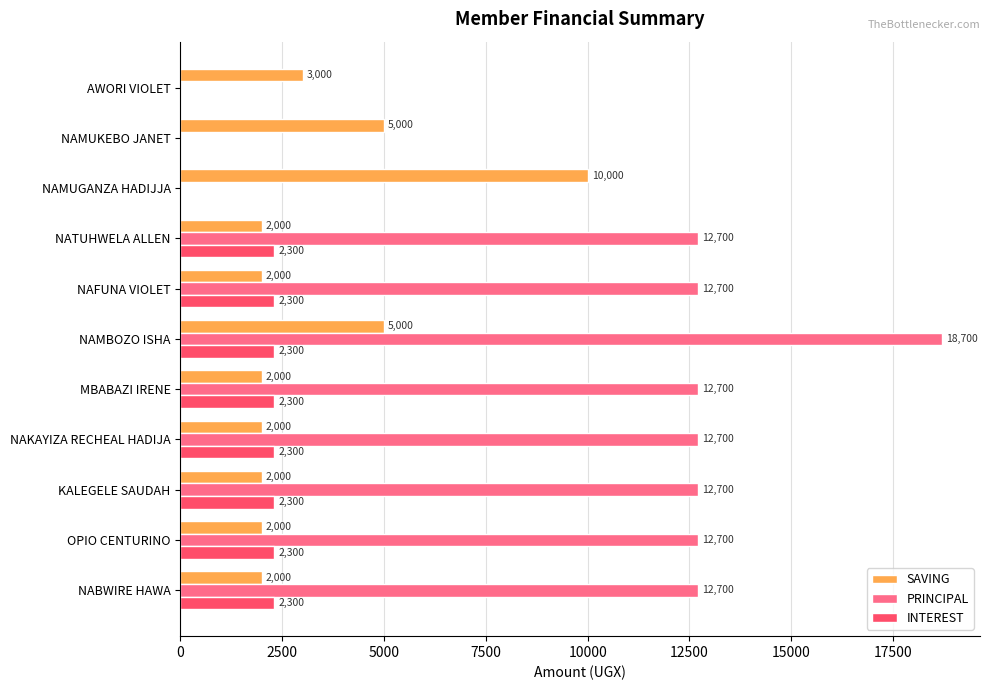

What is the sum of all INTEREST values?

18400